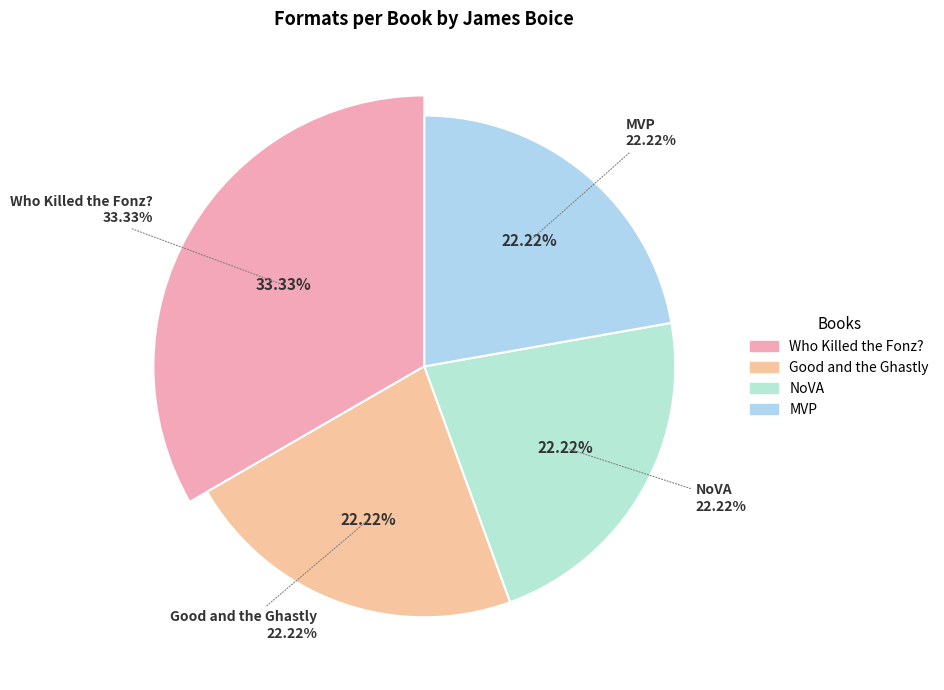

To the nearest percent, what is the average slice percentage?

25%